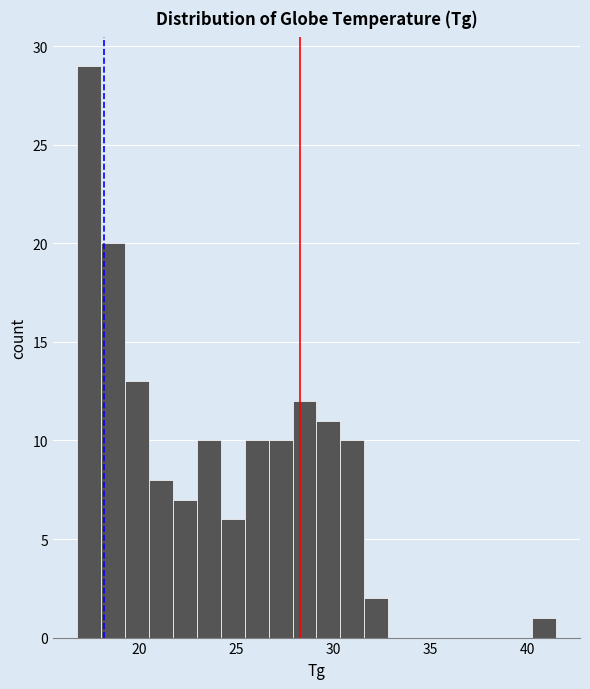

Read against the x-axis, roughly where is the centre of the tallest bar?

17.5